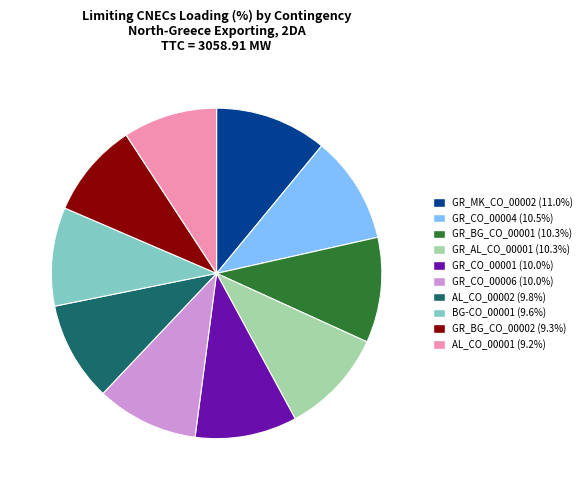

Does any single category account for the majority?

No